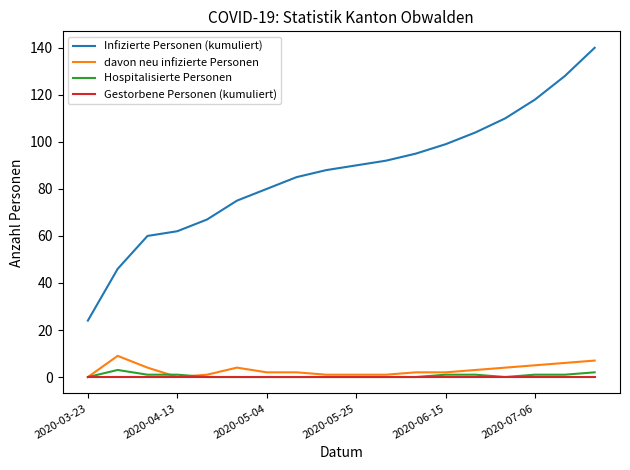

Count the davon neu infizierte Personen values in the range 1 to 4.

12